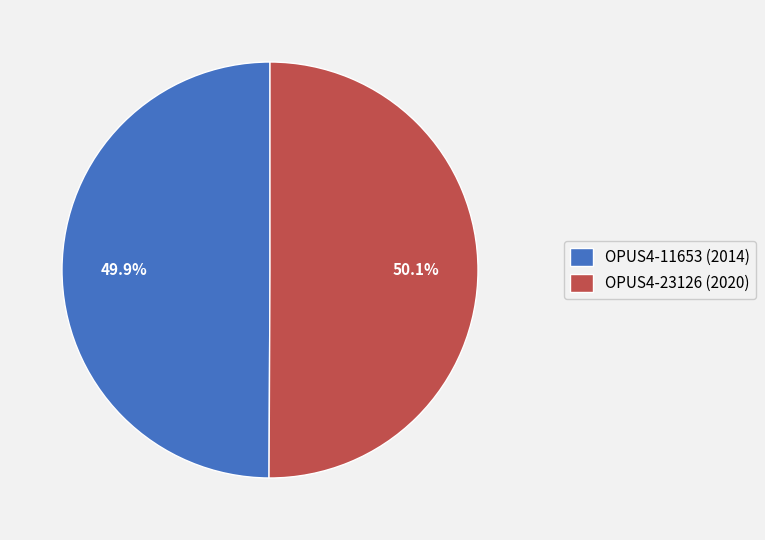

To the nearest percent, what is the average slice percentage?

50%